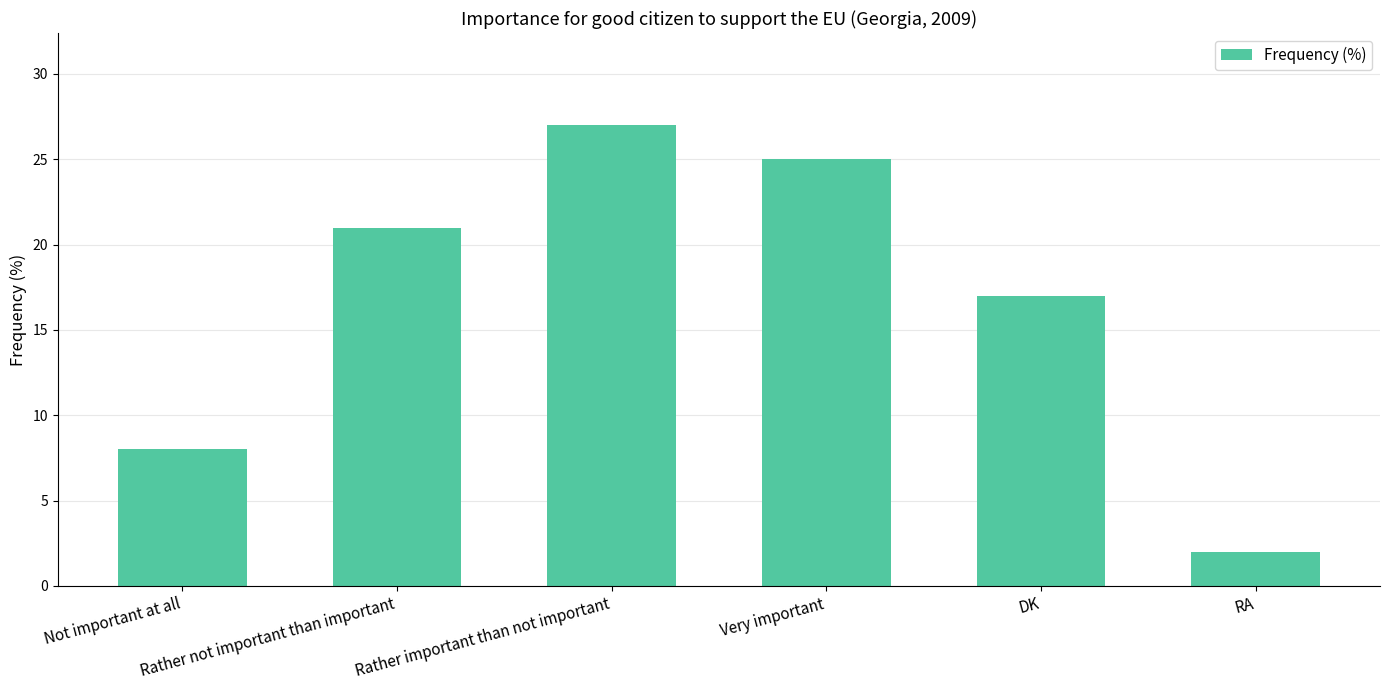

What is the maximum value shown in the chart?

27